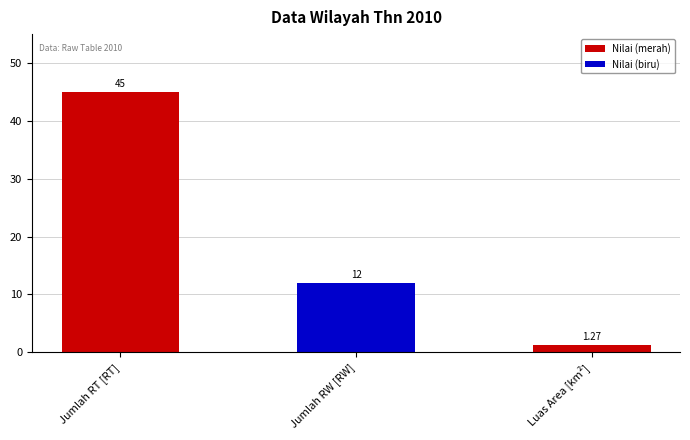

List the labels in order of value, largest first.

Jumlah RT [RT], Jumlah RW [RW], Luas Area [km²]